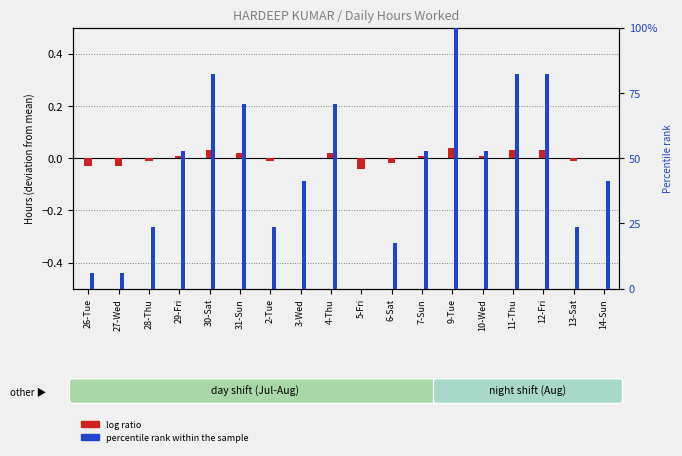

Between 29-Fri and 11-Thu, which series saw the biggest shift?

percentile rank within the sample